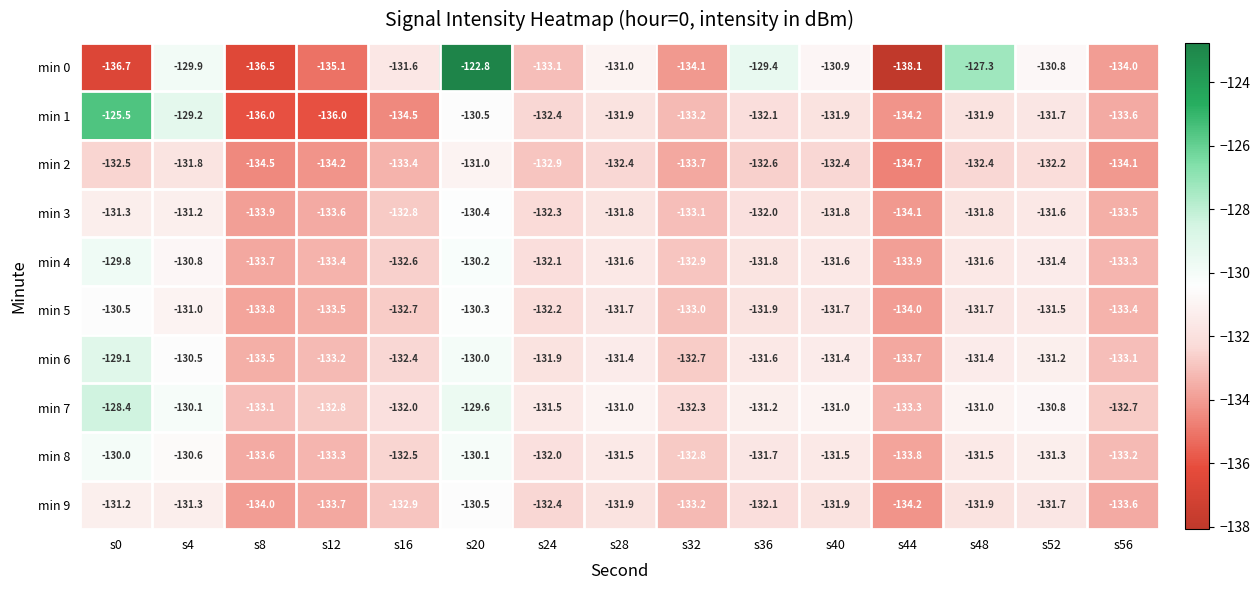

Which label corresponds to the largest value in the chart?

s20